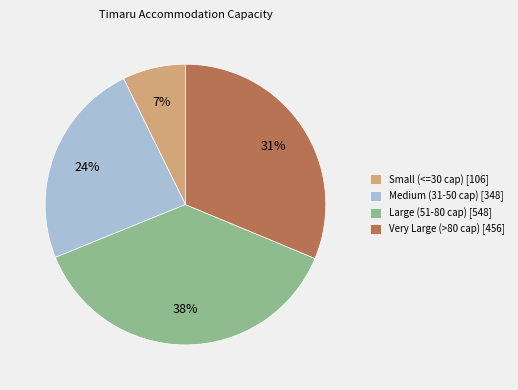

Does Large (51-80 cap) [548] account for over 50% of the chart?

No